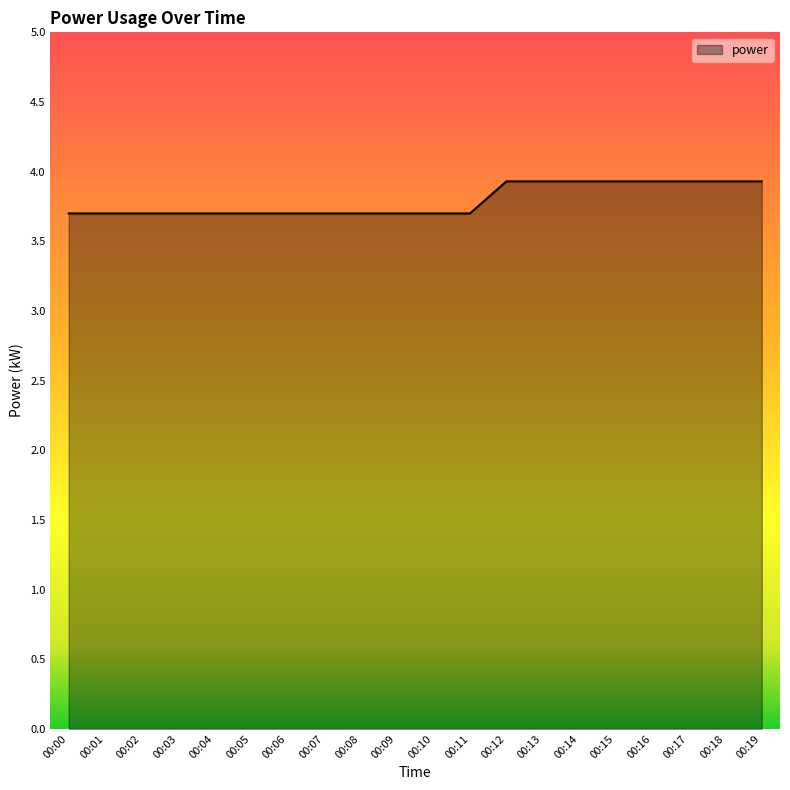

Reading left to right, extract all data points from this chart.

3.7	3.7	3.7	3.7	3.7	3.7	3.7	3.7	3.7	3.7	3.7	3.7	3.9	3.9	3.9	3.9	3.9	3.9	3.9	3.9